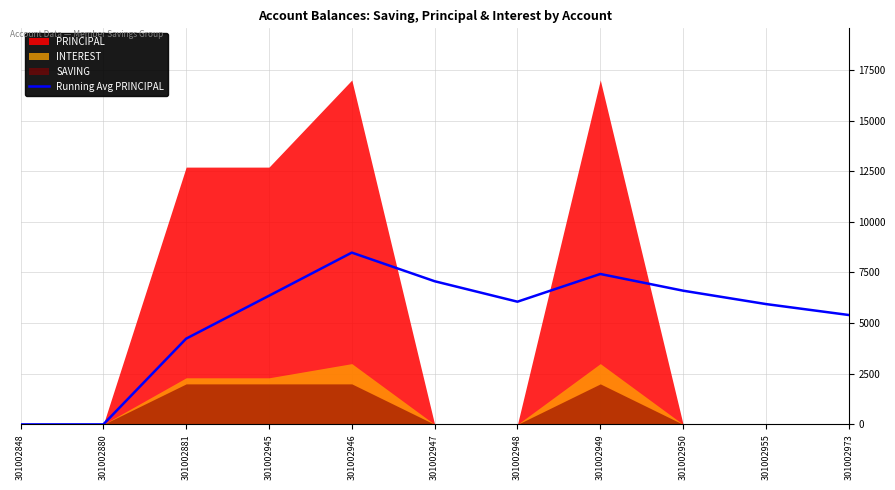

How many values are below 6057?

5